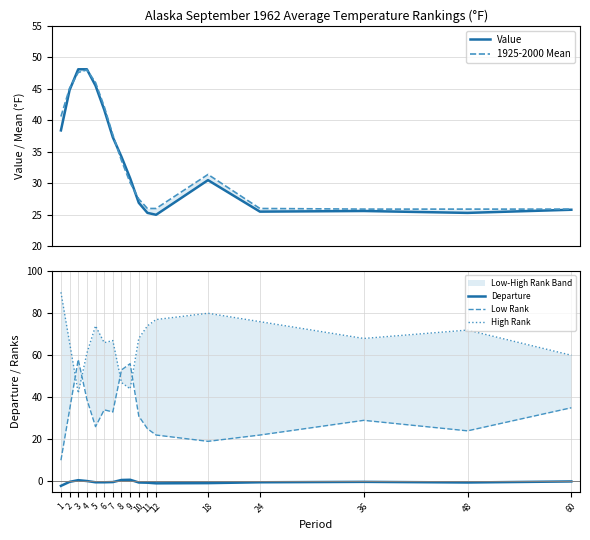

Is it true that Value equals 48.1 at 4?

True